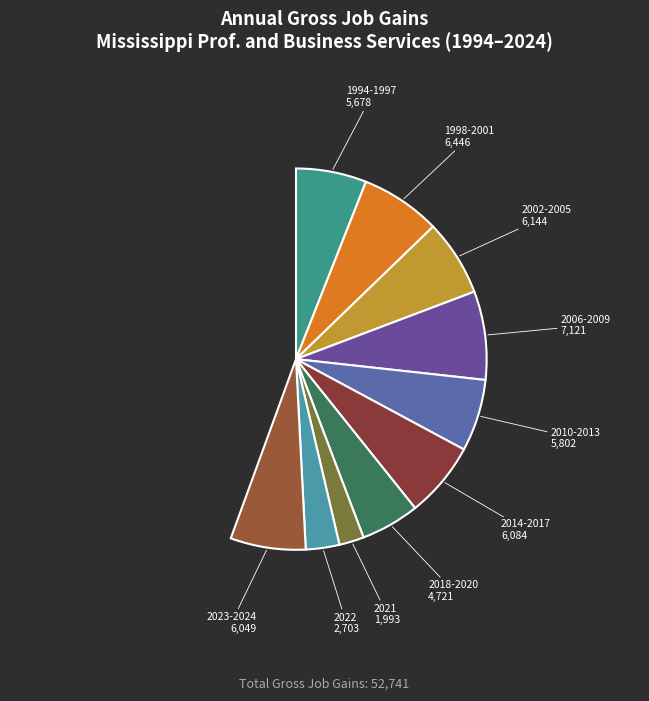

What is the change in value from 1994 to 2017?

+405